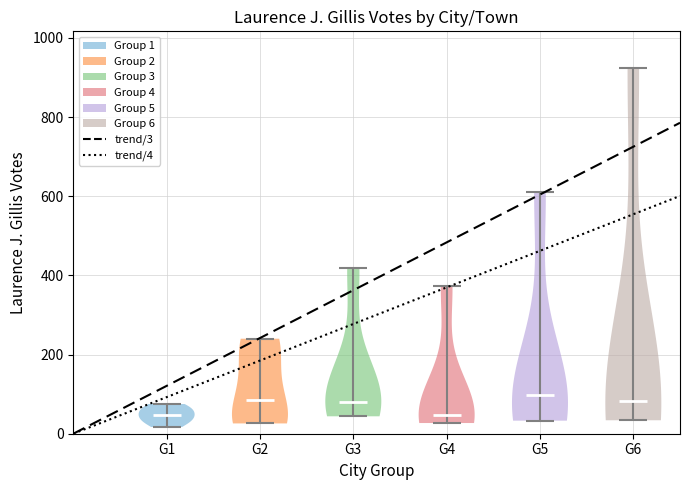

Where does the median line of the violin for G1 sit on the y-axis? The values are not printed on the chart, so give them approximately, as read against the axis.

40